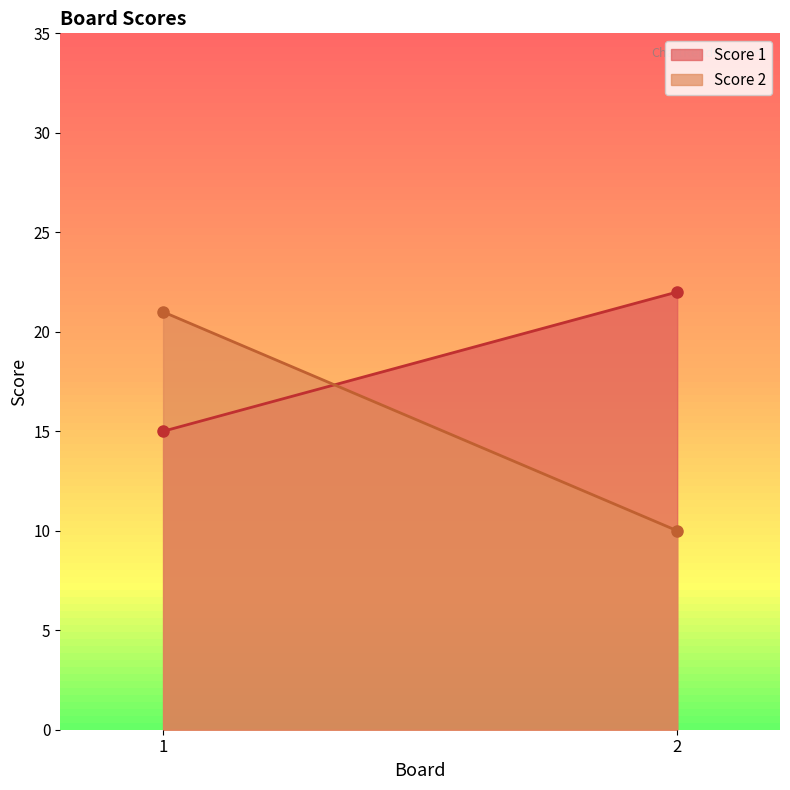

What is the average value of the Score 2 series?

16